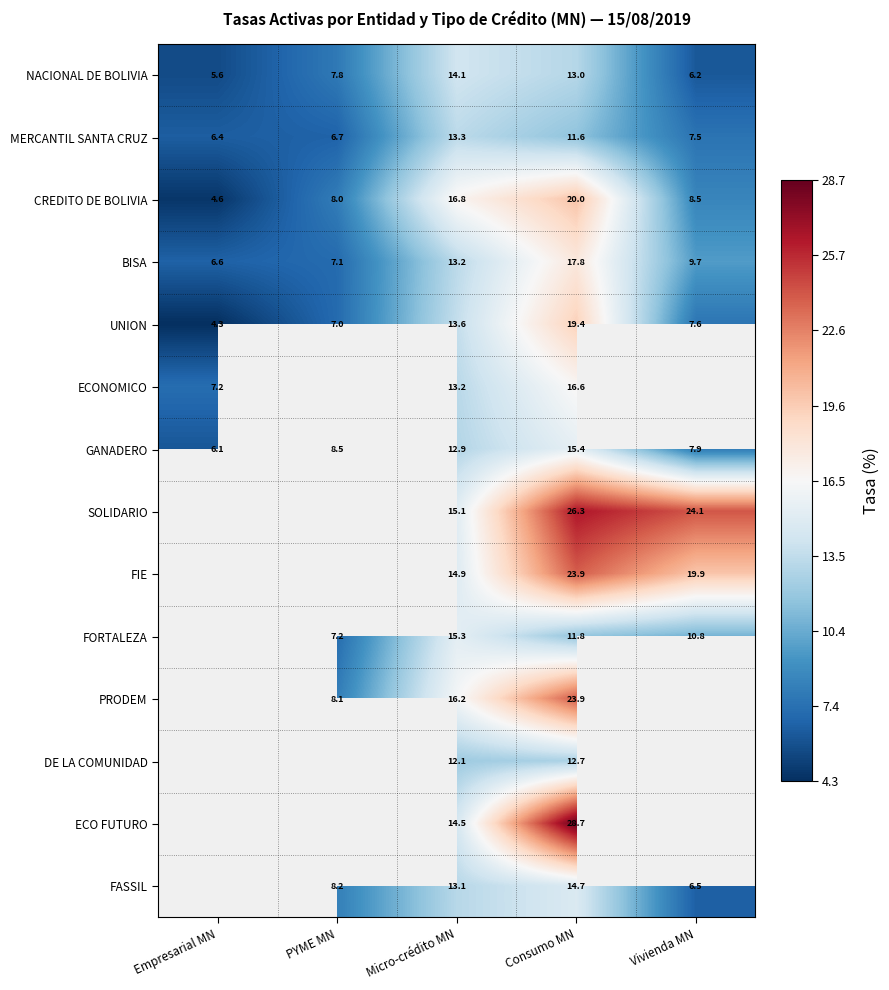

Rank the categories by GANADERO value from lowest to highest.

Empresarial MN, Vivienda MN, PYME MN, Micro-crédito MN, Consumo MN